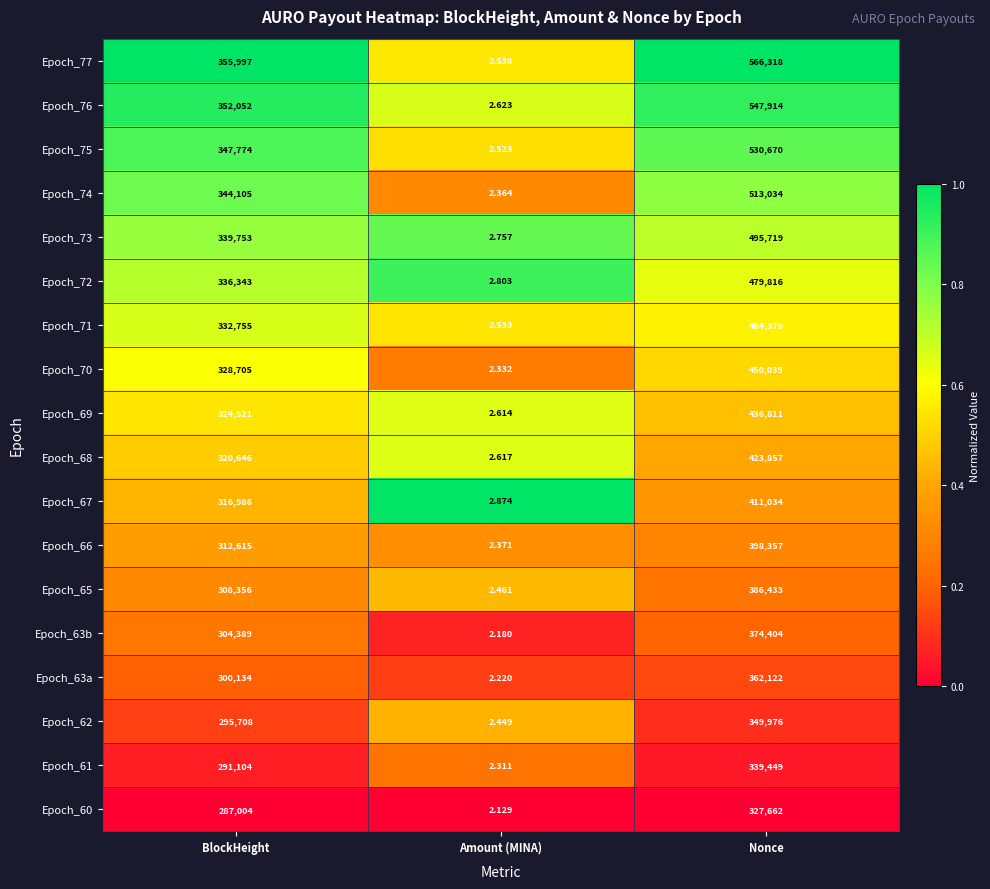

What is the difference between the highest and lowest values at Nonce?

238656.0